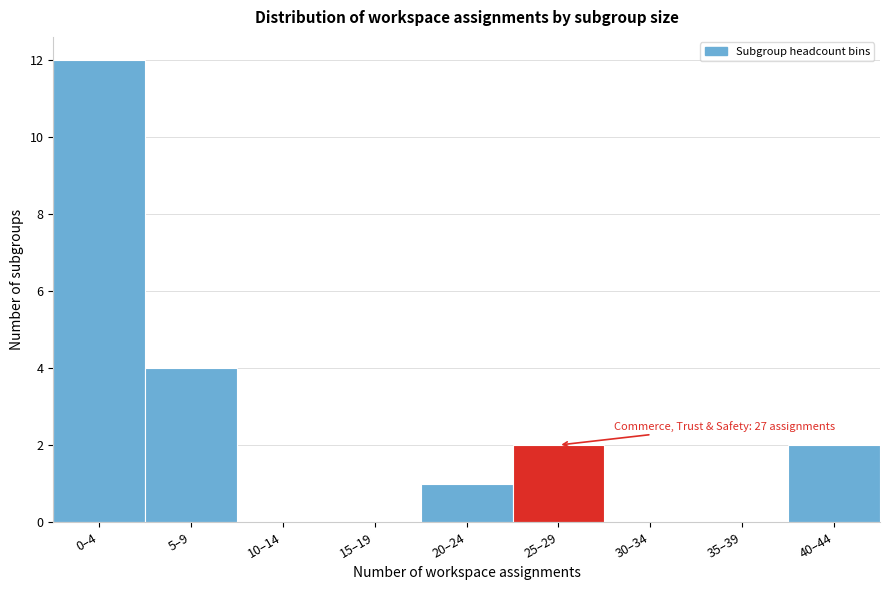

Reading left to right, extract all data points from this chart.

0–4=12	5–9=4	10–14=0	15–19=0	20–24=1	25–29=2	30–34=0	35–39=0	40–44=2